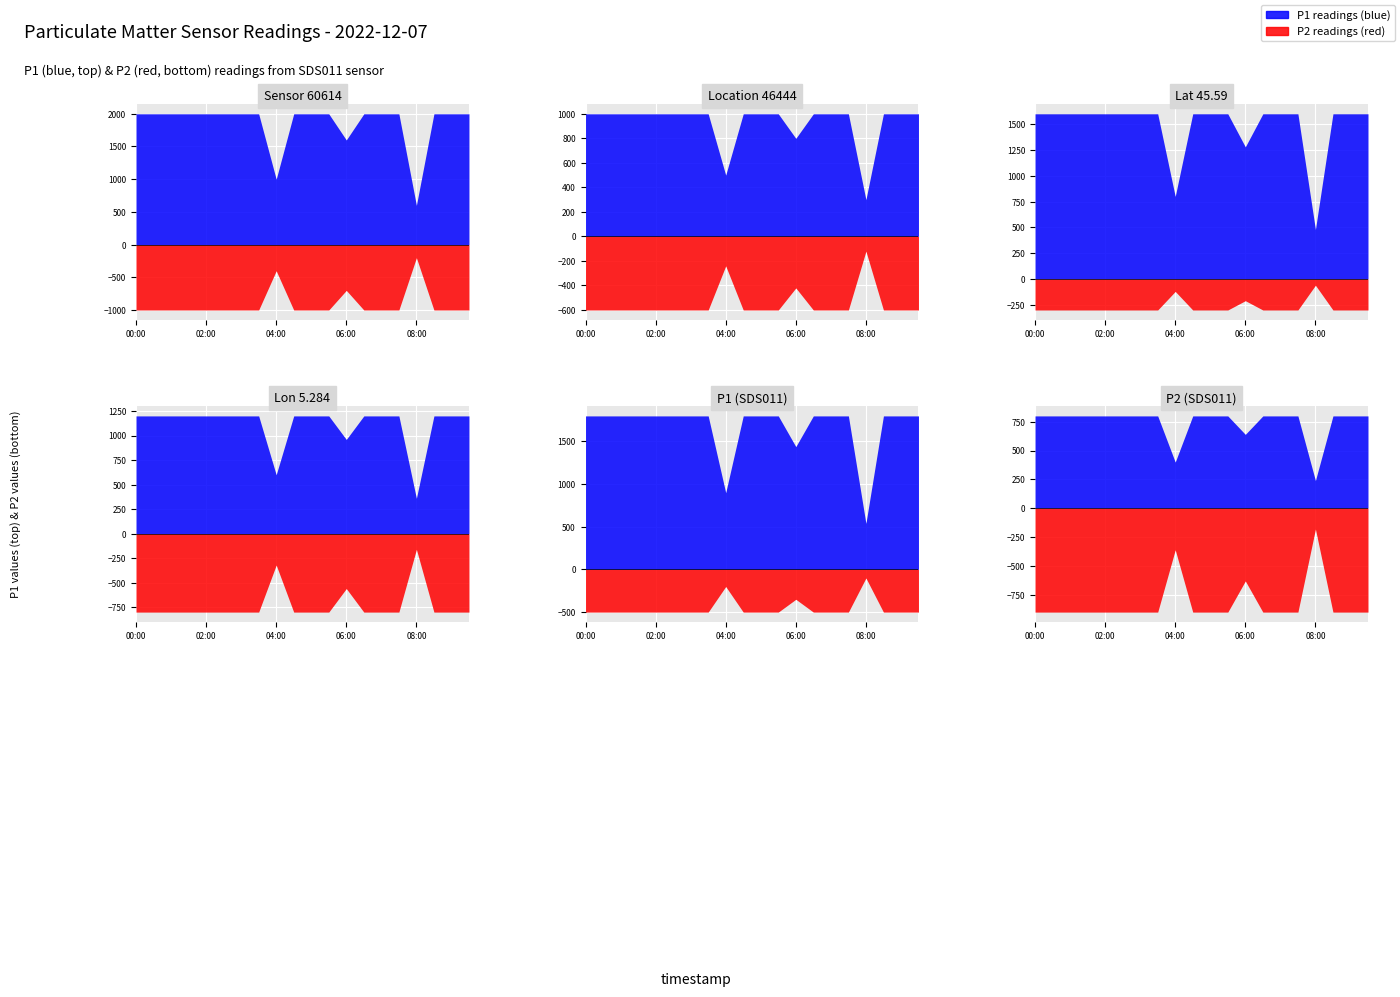

Between 02:00 and 02:30, which is larger?

02:00